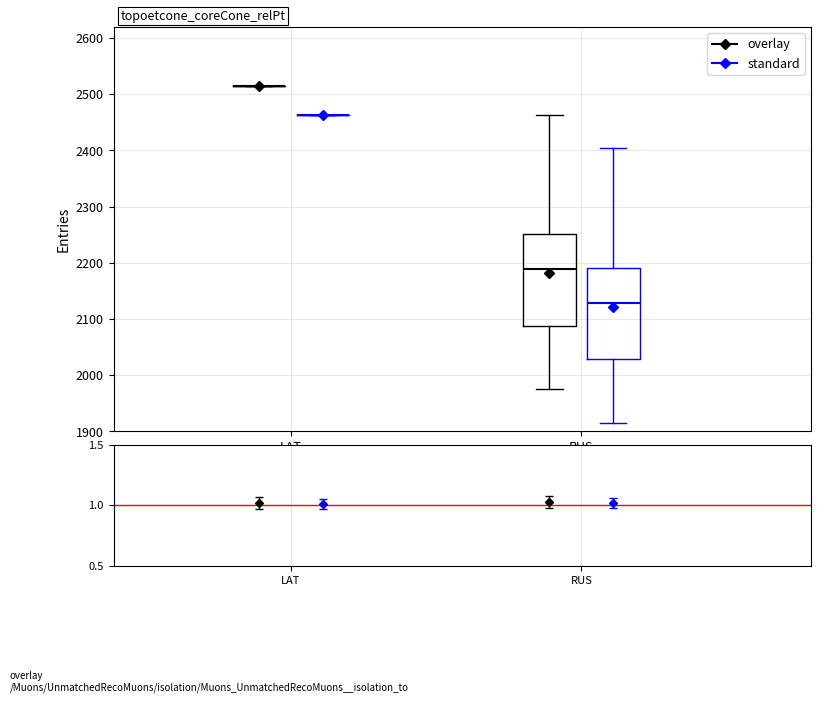

Reading left to right, read every box against the y-axis: the position of its median line, the range the box covers, and the ends of its whiskers. The values are not printed on the chart, so give them approximately, as read against the axis.

LAT (overlay): box collapsed to a line at 2510, whiskers 2510 to 2510
LAT (standard): box collapsed to a line at 2460, whiskers 2460 to 2460
RUS (overlay): median 2190, box 2090 to 2250, whiskers 1980 to 2460
RUS (standard): median 2130, box 2030 to 2190, whiskers 1920 to 2400